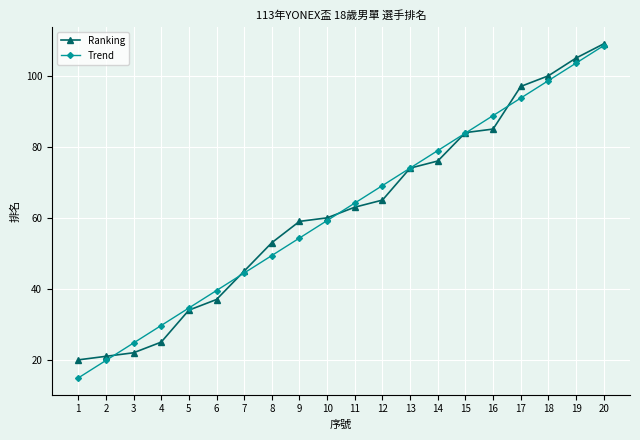

At which label does Trend reach its minimum?

1